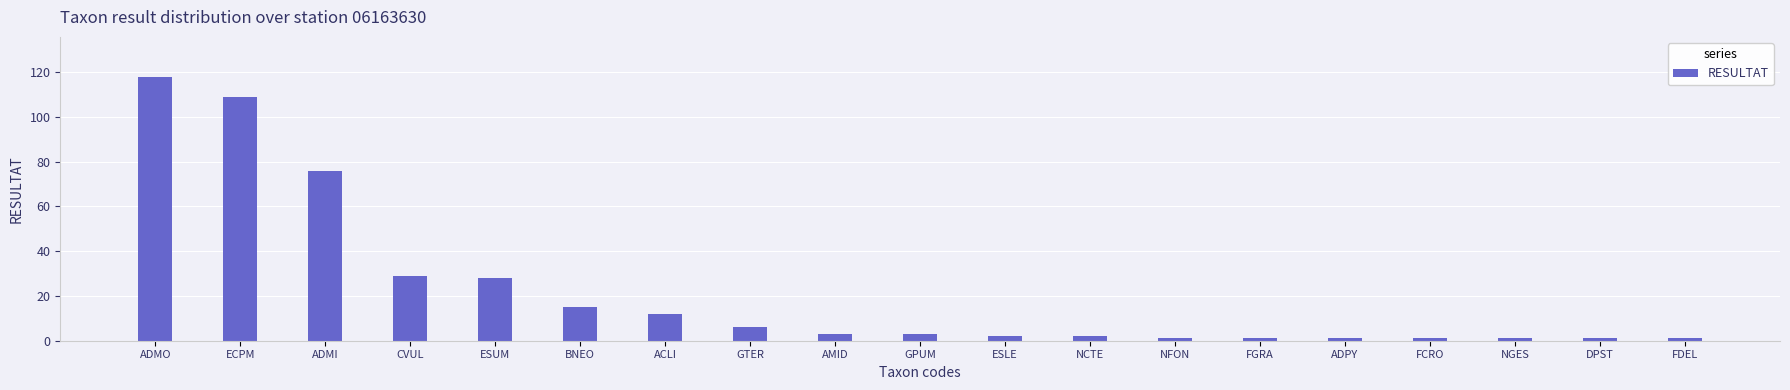

Does the chart contain stacked bars?

No